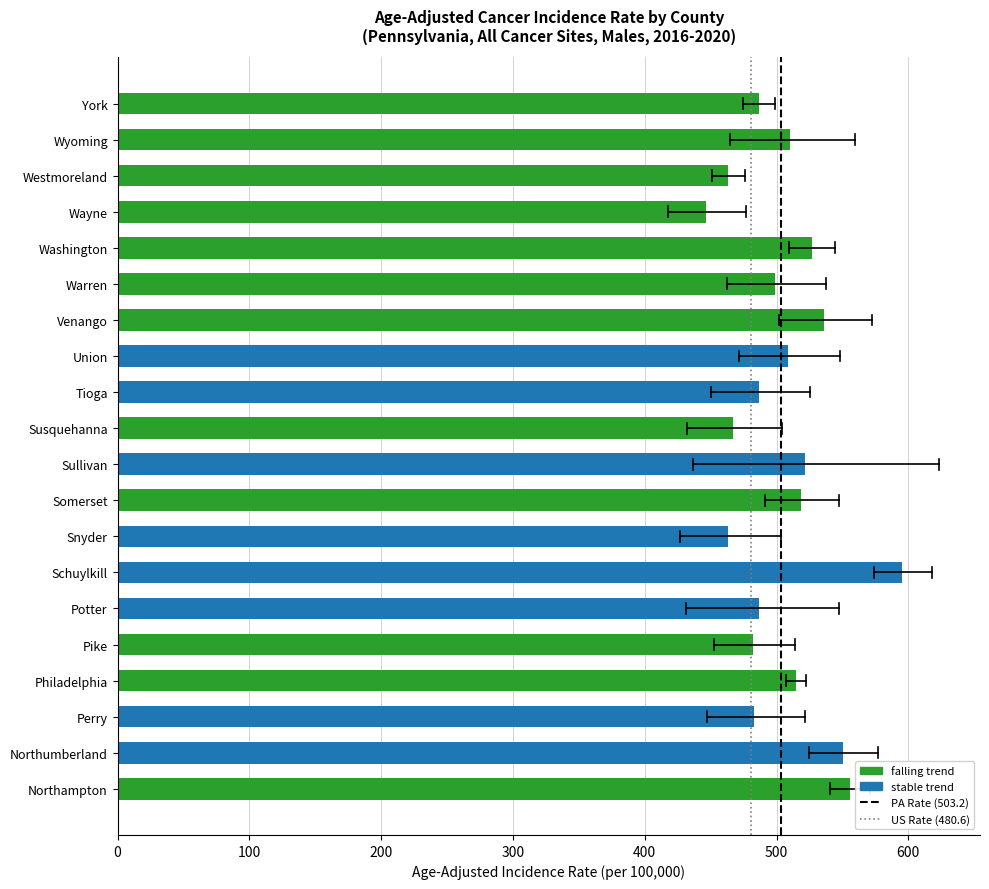

The chart shows a value of 486.5 at Tioga. True or false?

True